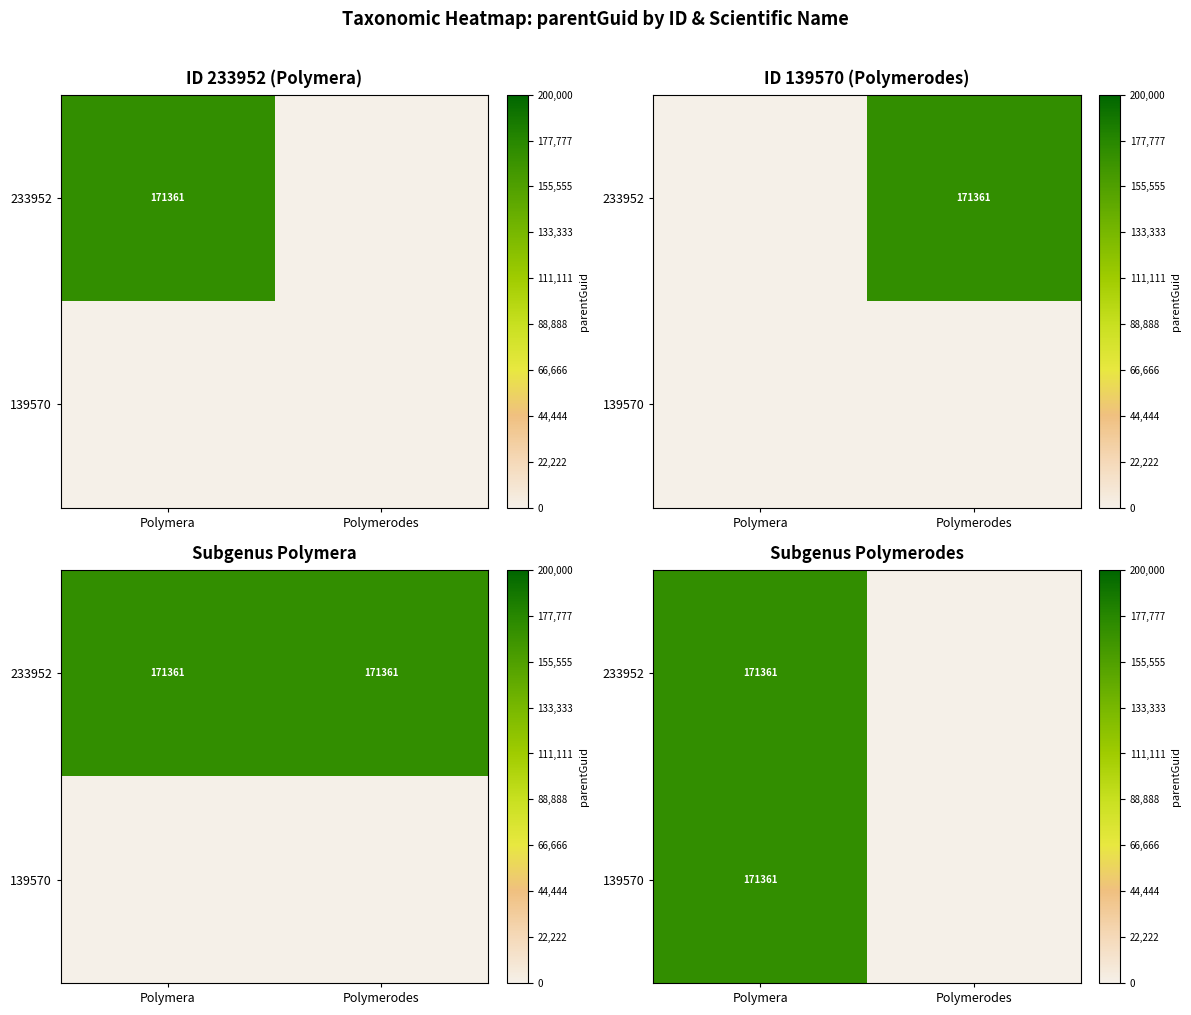

How many data points in 233952 are less than 171361?

1